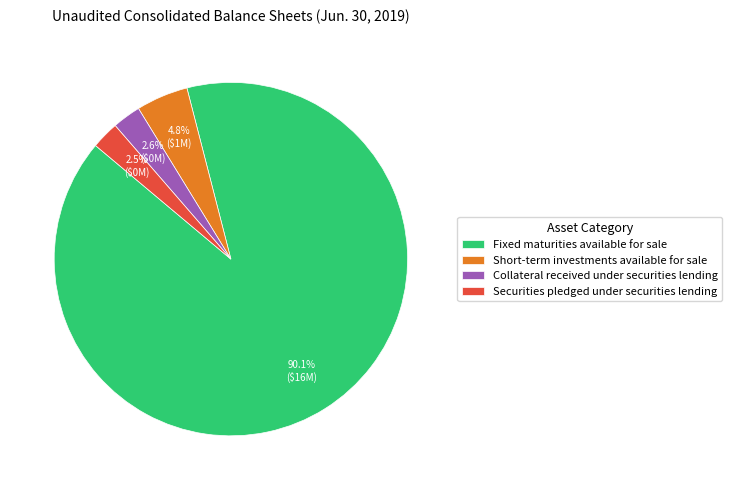

Which category has the biggest portion of the pie?

Fixed maturities available for sale